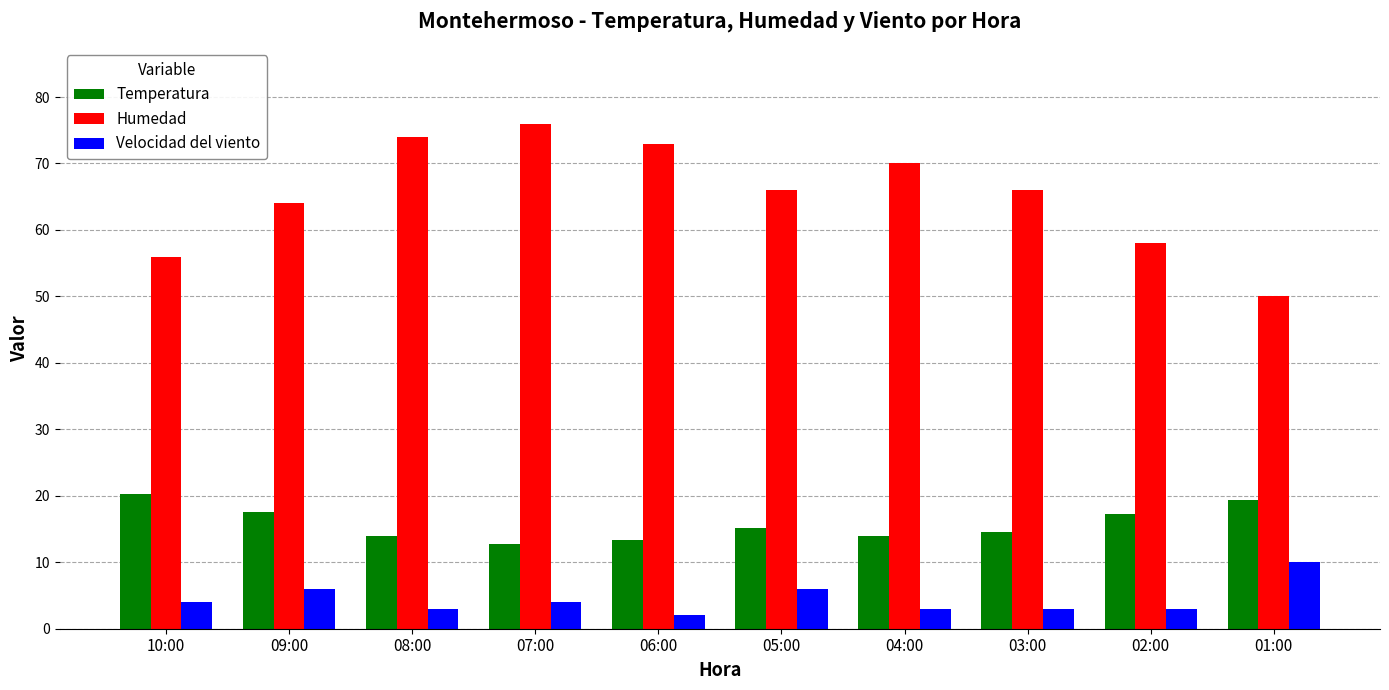

What is the difference between the Humedad values at 07:00 and 05:00?

10.0